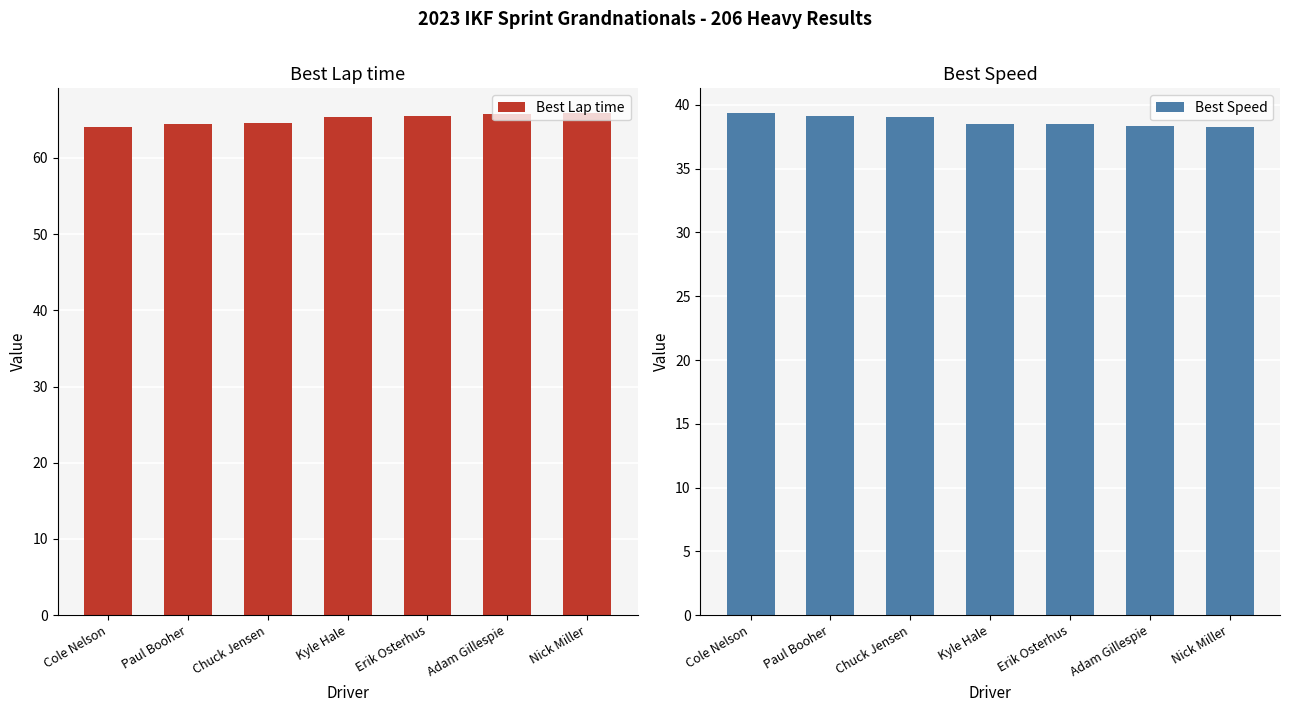

What is the value of the Best Lap time bar at the 1st from the left?

64.1